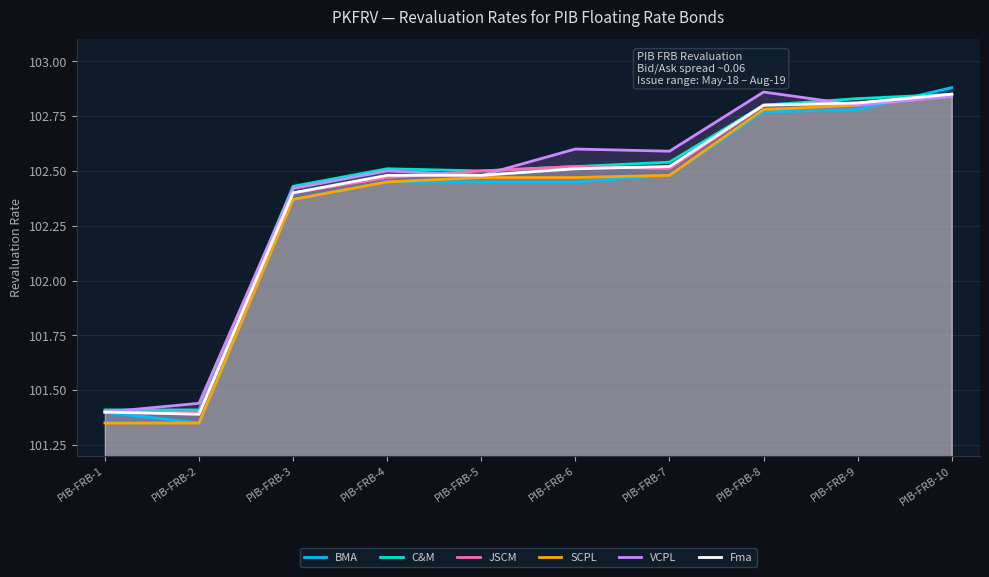

Which has a higher value, PIB-FRB-3 or PIB-FRB-8?

PIB-FRB-8